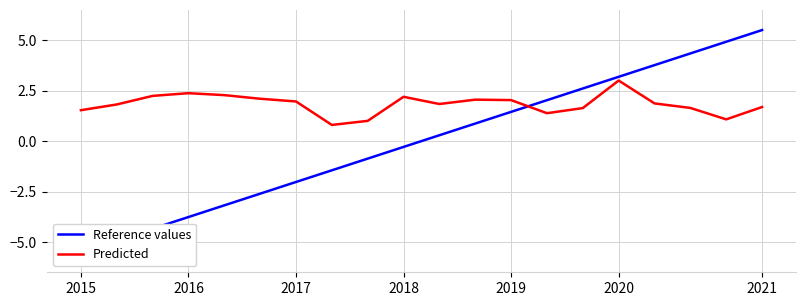

At which label does Predicted first exceed 1?

2015